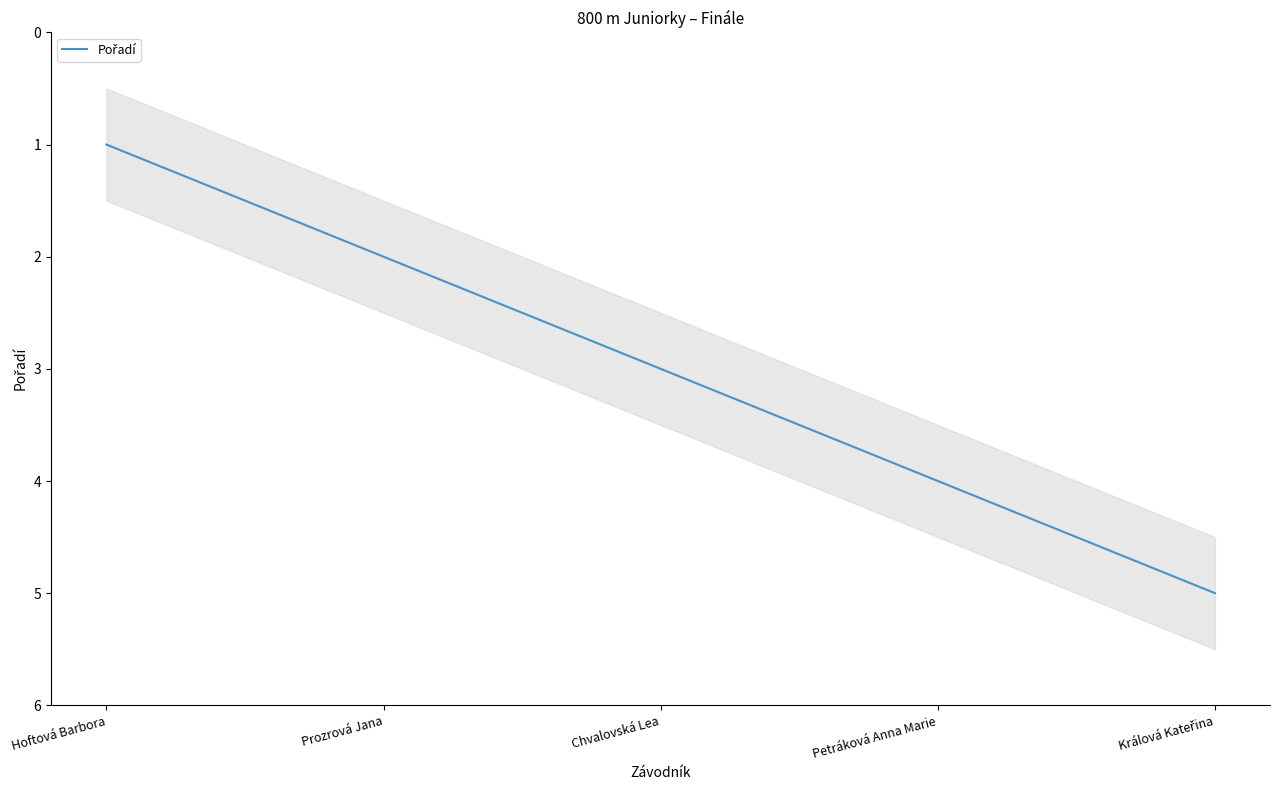

The chart shows a value of 6 at Petráková Anna Marie. True or false?

False